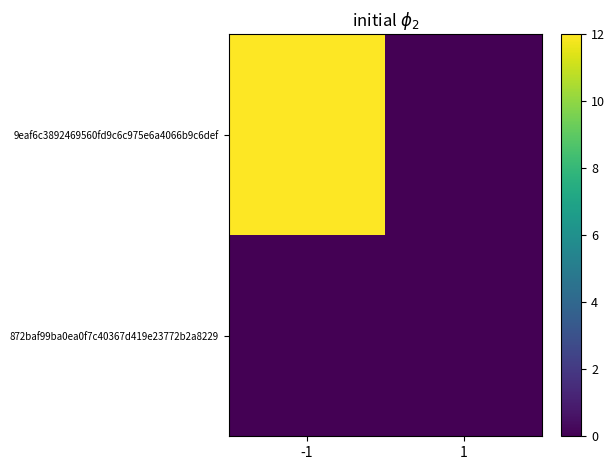

Which series has the widest spread of values?

9eaf6c3892469560fd9c6c975e6a4066b9c6def